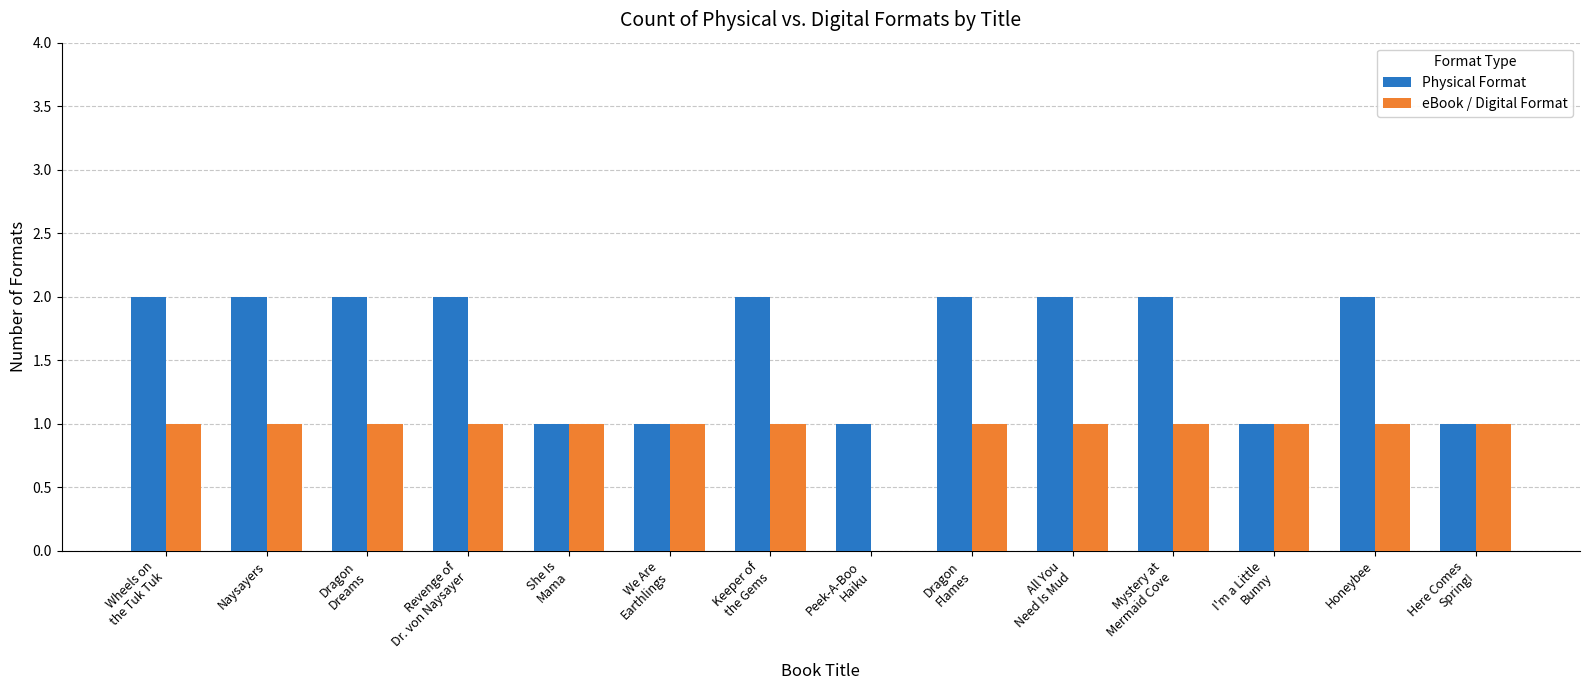

Which series has the largest total across all categories?

Physical Format